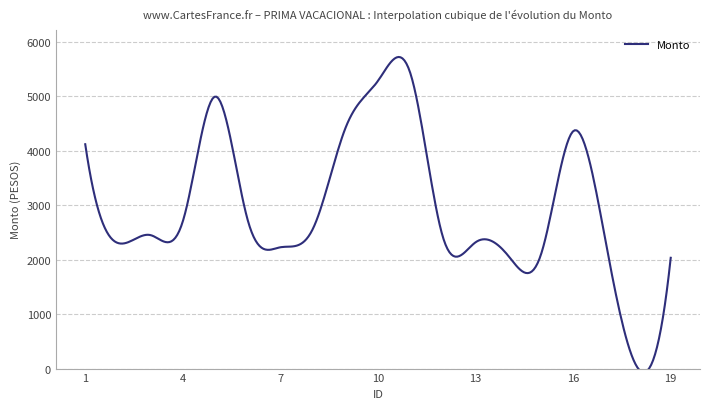

What is the sum of the values at 13 and 8?

4884.1